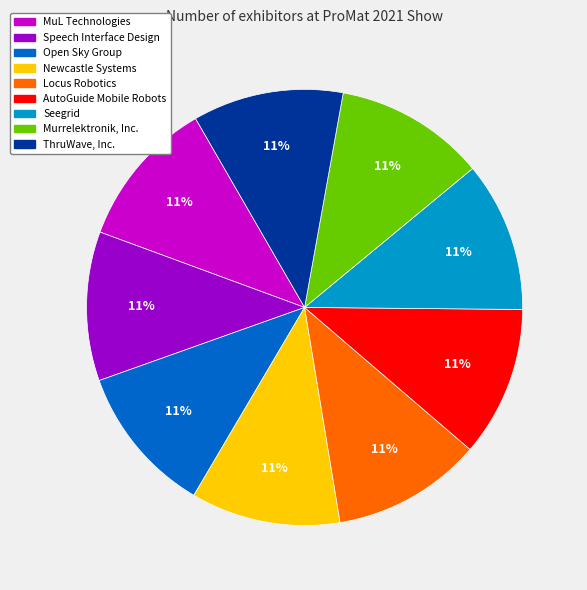

How many slices are in this pie chart?

9